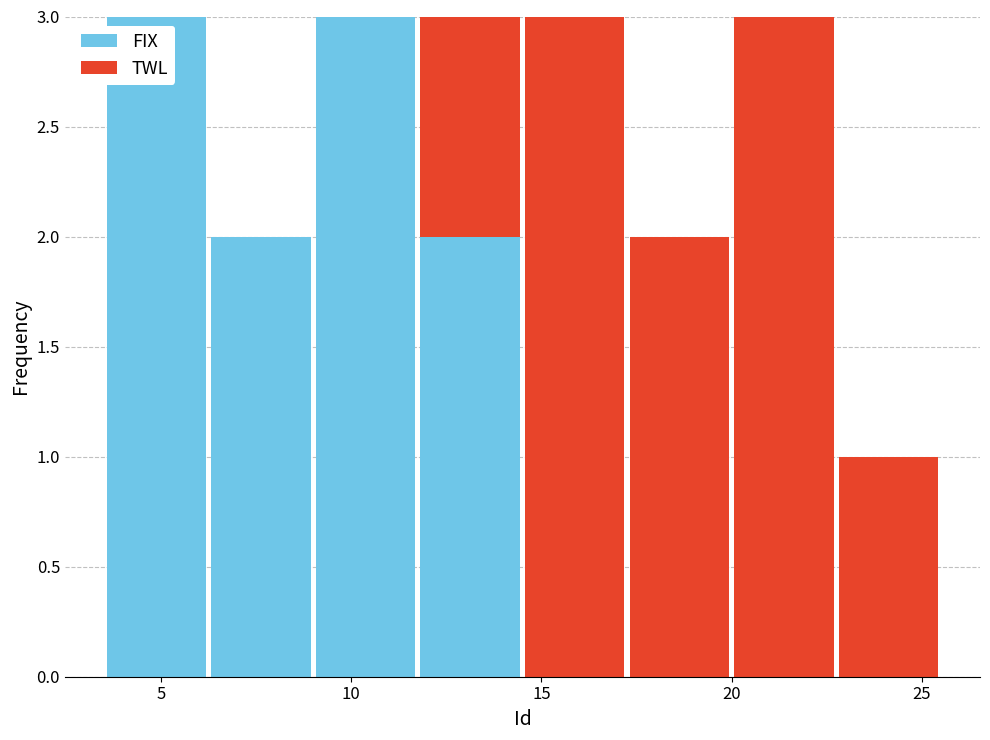

Reading left to right, transcribe this chart: for each stacked bar, give the range it covers on the x-axis and its total height. Neither the bar edges nor the heights are printed on the chart, so give them approximately, as read against the axes.

3.50 to 6.25: 3
6.25 to 9.00: 2
9.00 to 11.75: 3
11.75 to 14.50: 3
14.50 to 17.25: 3
17.25 to 20.00: 2
20.00 to 22.75: 3
22.75 to 25.50: 1